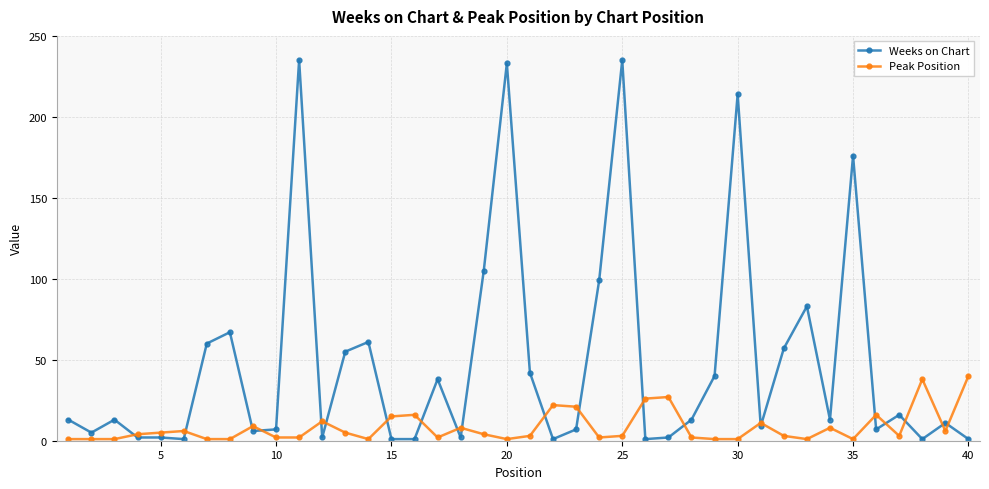

True or false: Peak Position has more than 2 points higher than both neighbors.

True